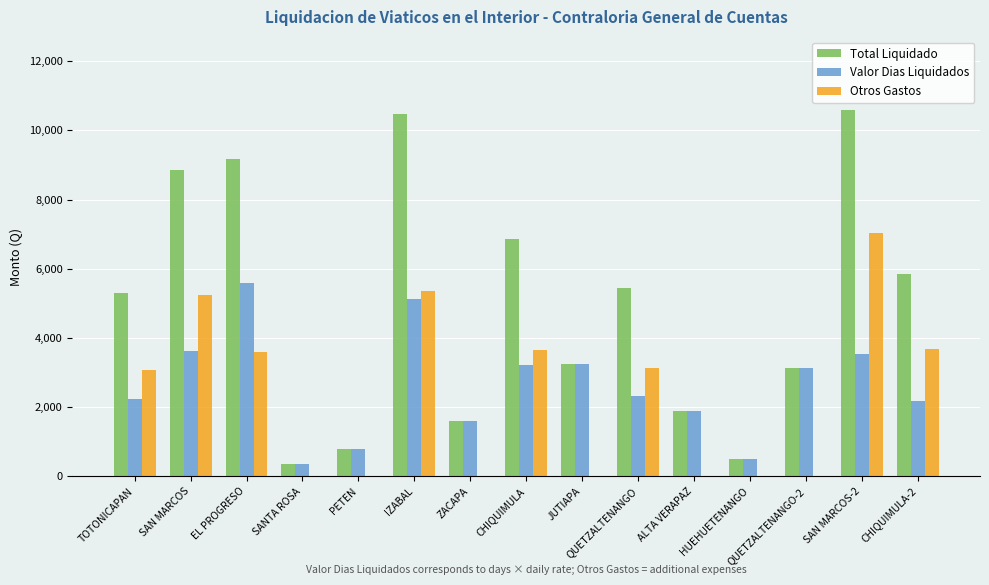

What value does the Total Liquidado series have at CHIQUIMULA?

6845.1